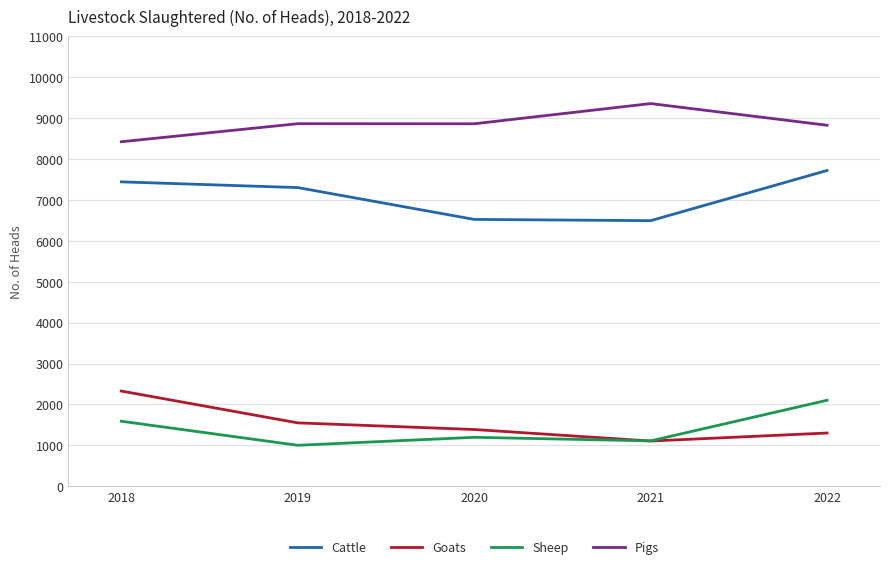

What is the maximum value for Pigs?

9357